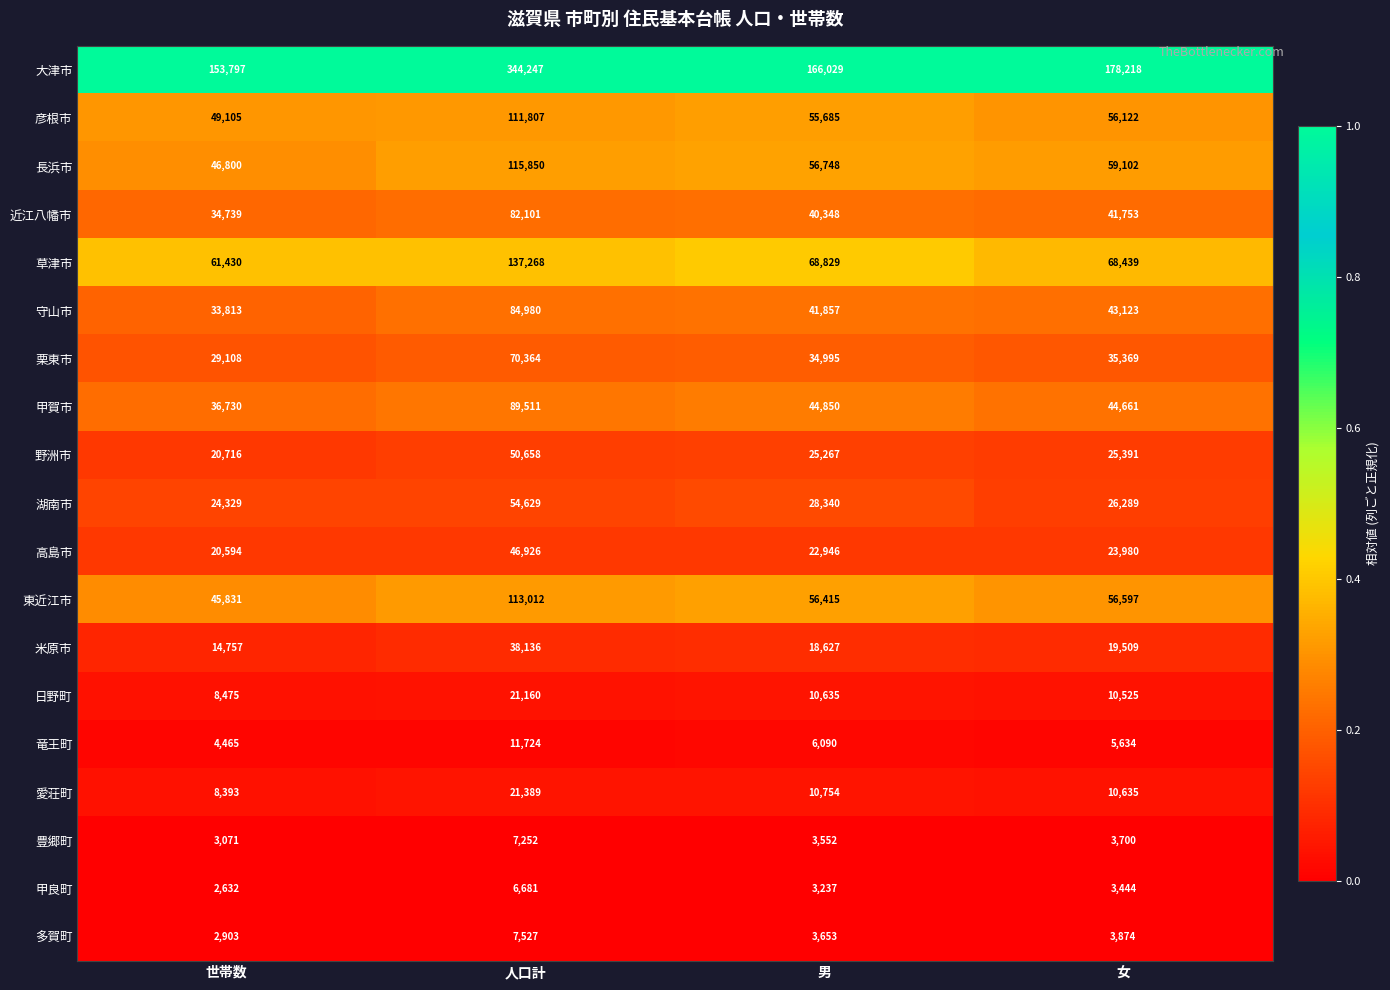

Read the 米原市 value at 人口計, to the nearest 100.

38100